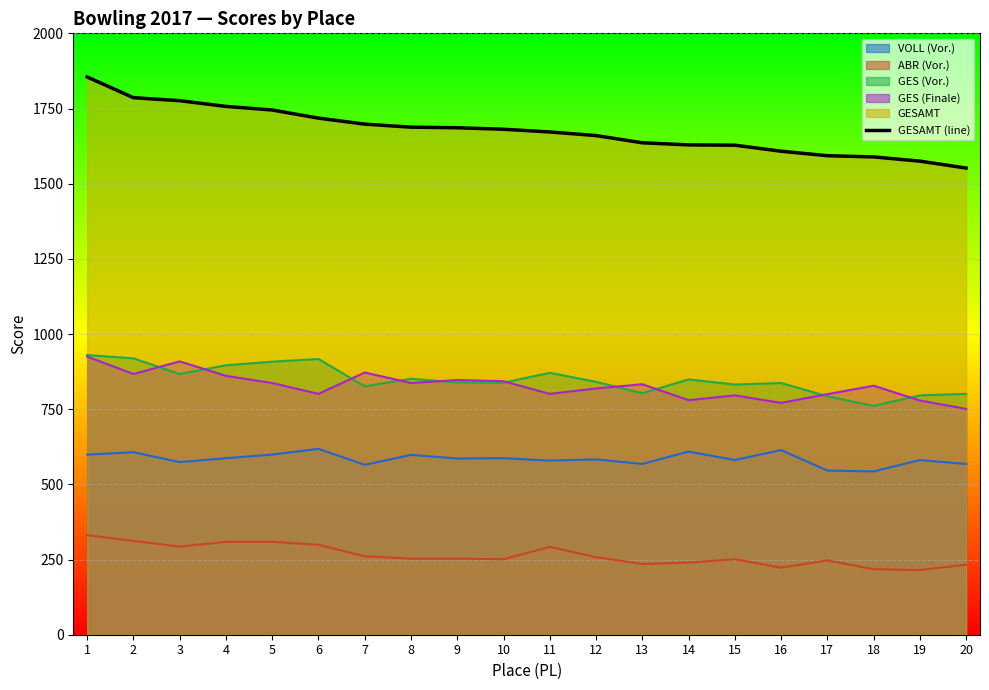

Approximately how many times larger is the value at 19 compared to 4?

0.9